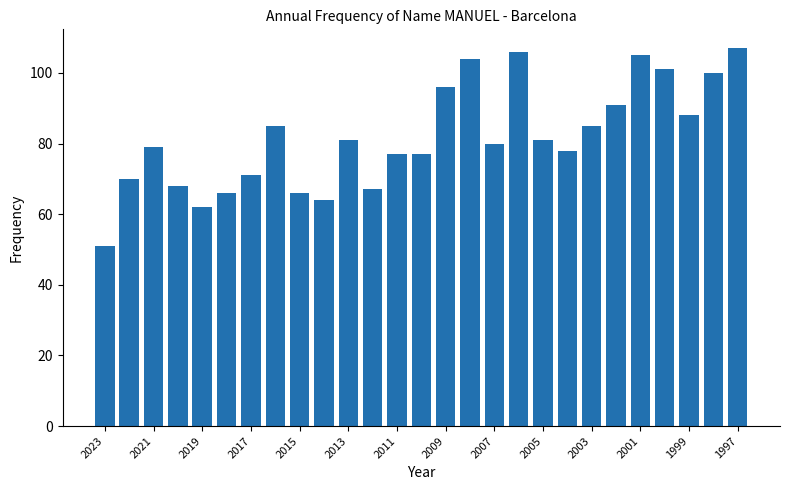

How many data points does each series have?

27